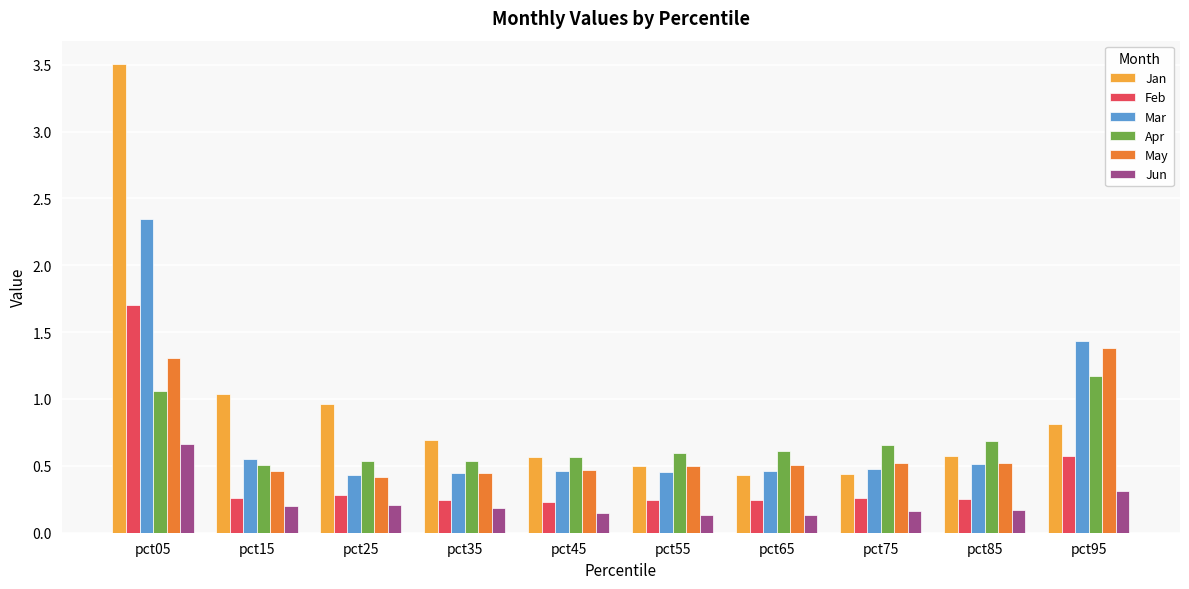

The Jun series shows 0.7 at pct05. True or false?

True